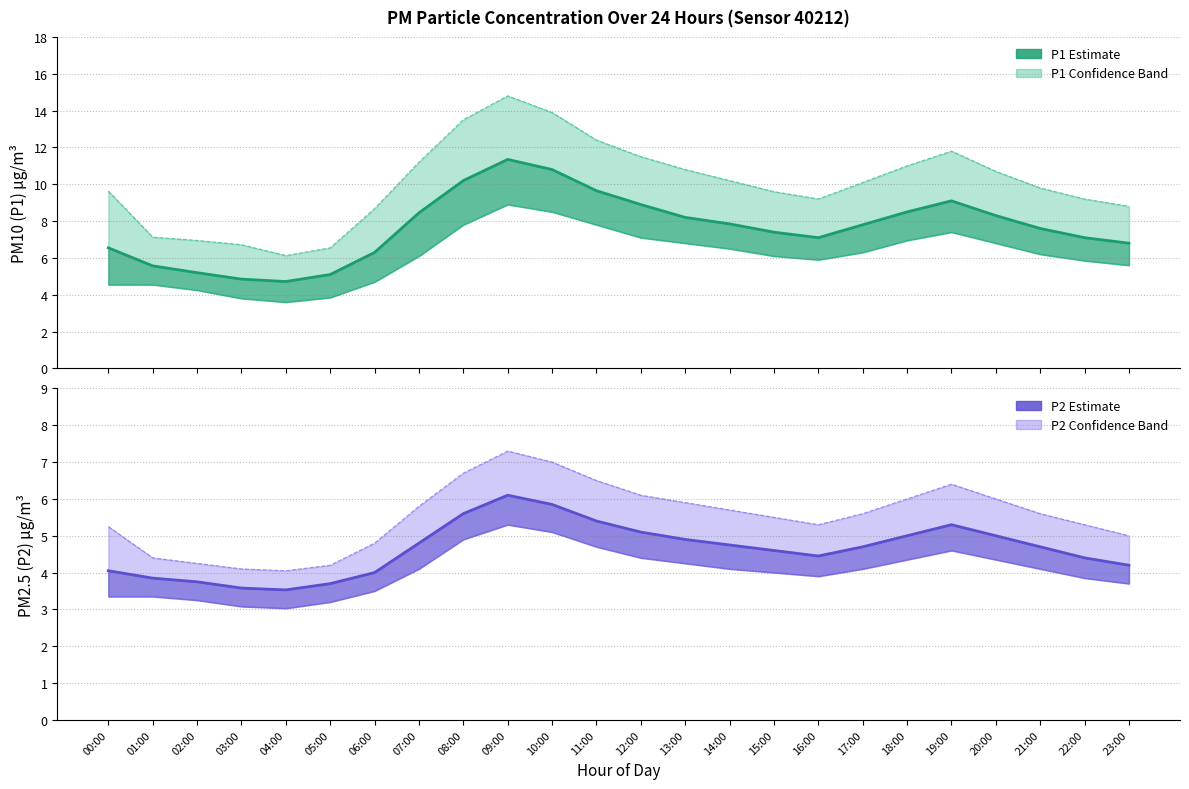

What is the label of the 20th point from the left?

19:00